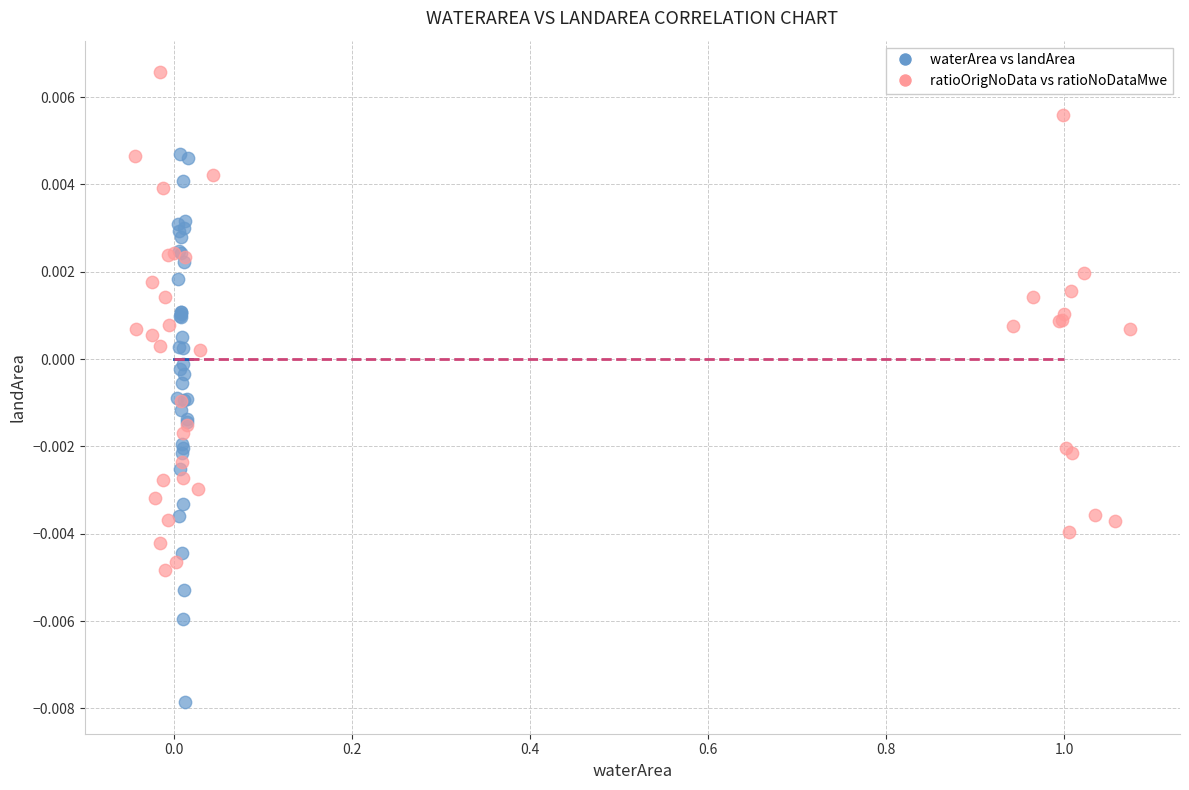

Which series contains the highest Y value?

ratioOrigNoData vs ratioNoDataMwe